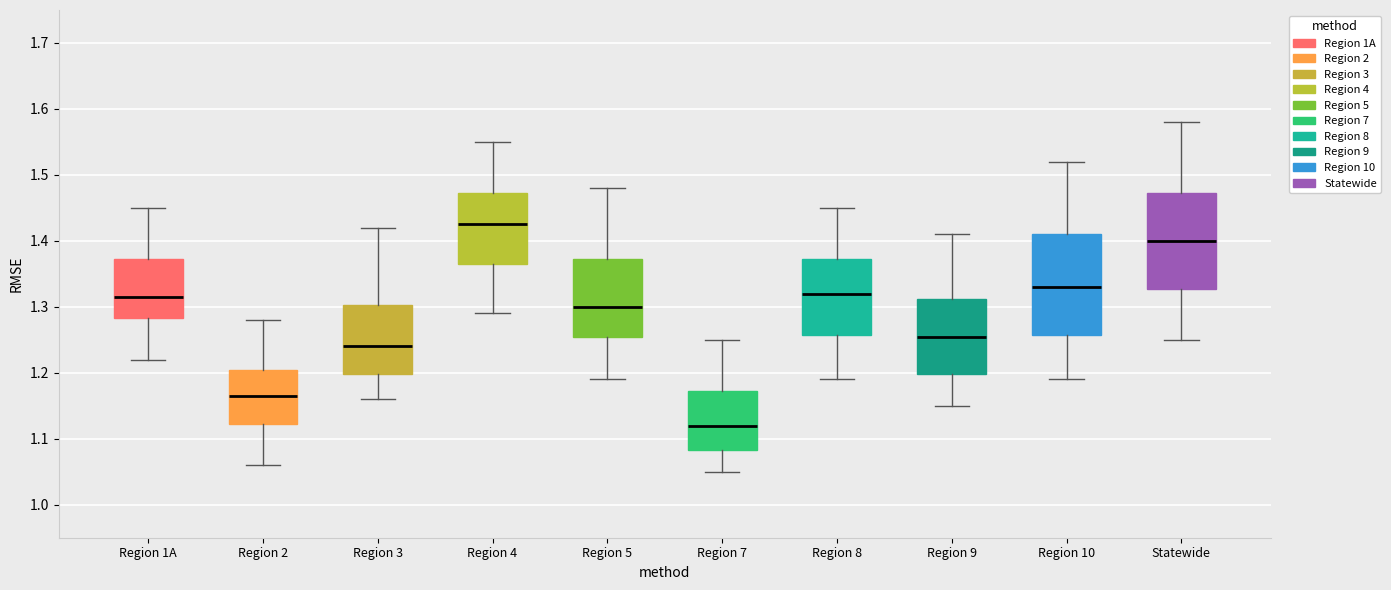

Where is the upper edge of the box for Region 3 on the y-axis? The values are not printed on the chart, so give them approximately, as read against the axis.

1.30